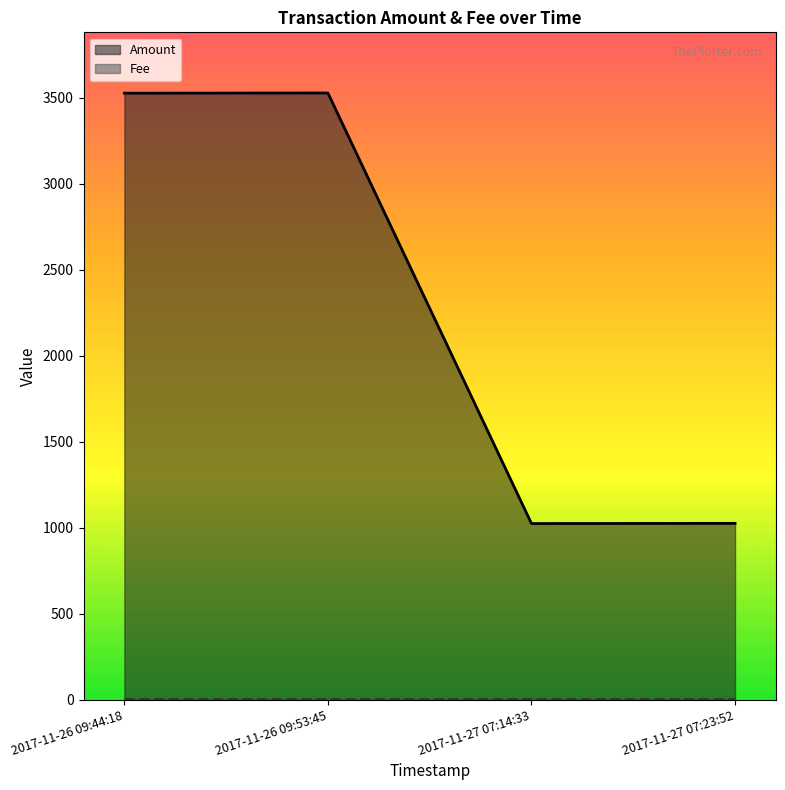

Which has a higher value, 2017-11-26 09:44:18 or 2017-11-27 07:14:33?

2017-11-26 09:44:18